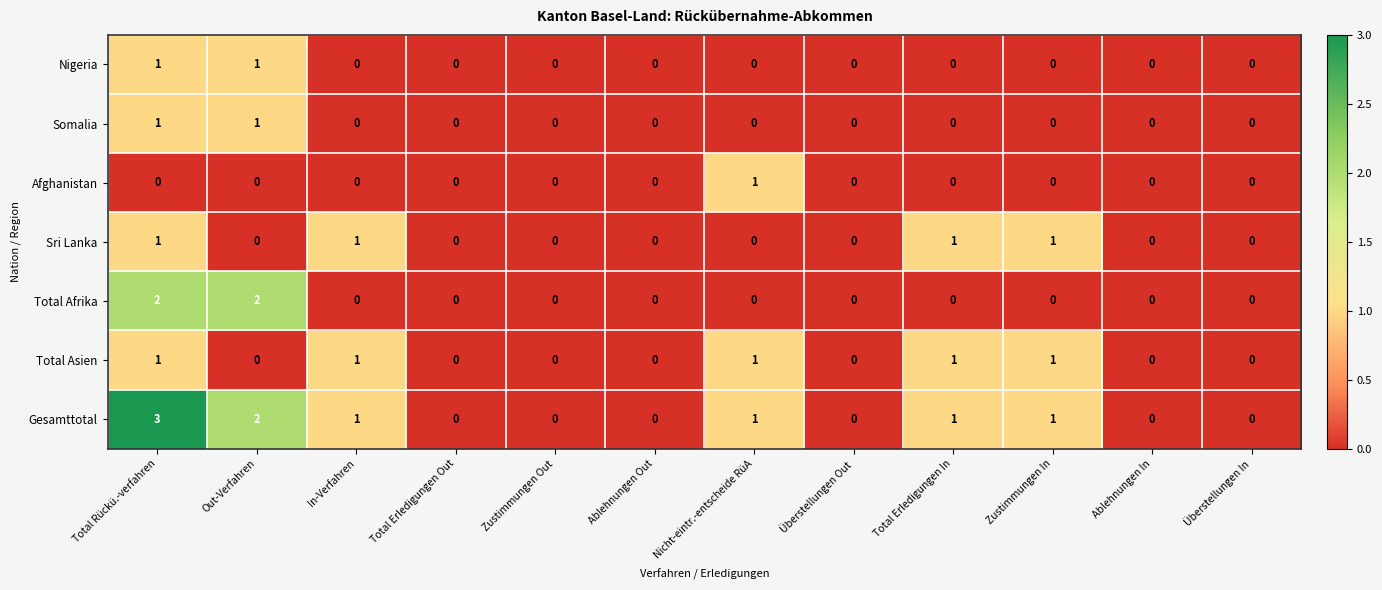

Which series has the largest range (max minus min)?

Gesamttotal